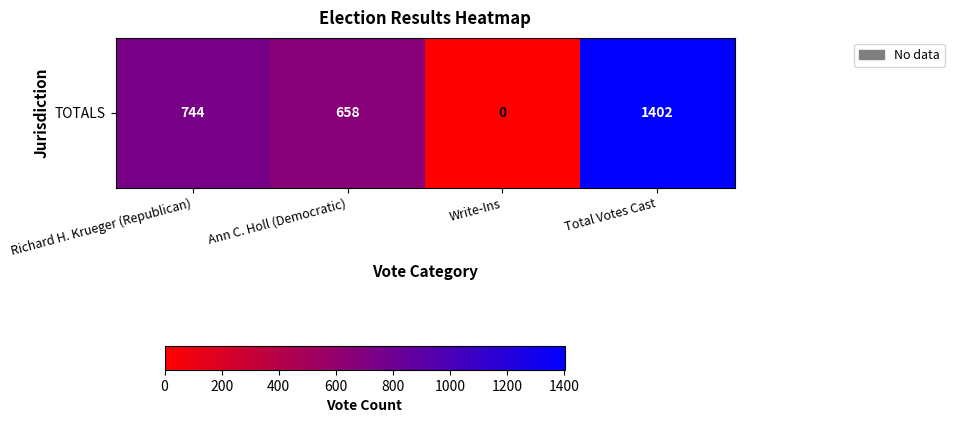

Rank the categories by value from highest to lowest.

Total Votes Cast, Richard H. Krueger (Republican), Ann C. Holl (Democratic), Write-Ins